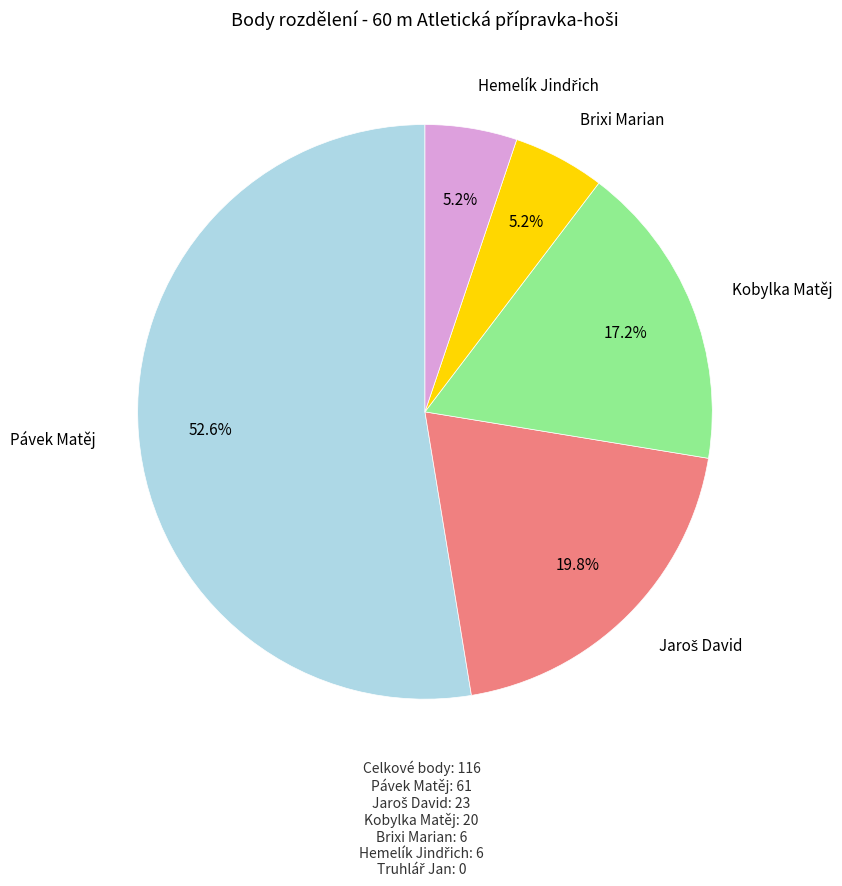

Does any single category account for the majority?

Yes